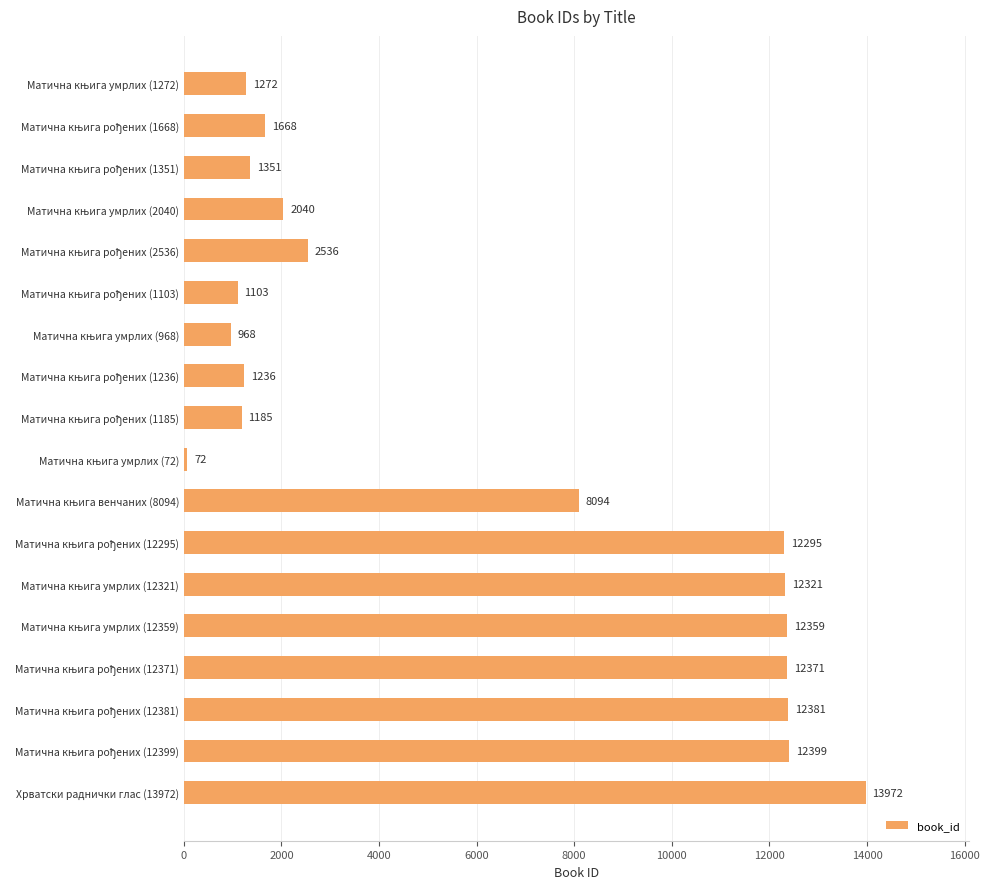

What is the smallest value displayed?

72